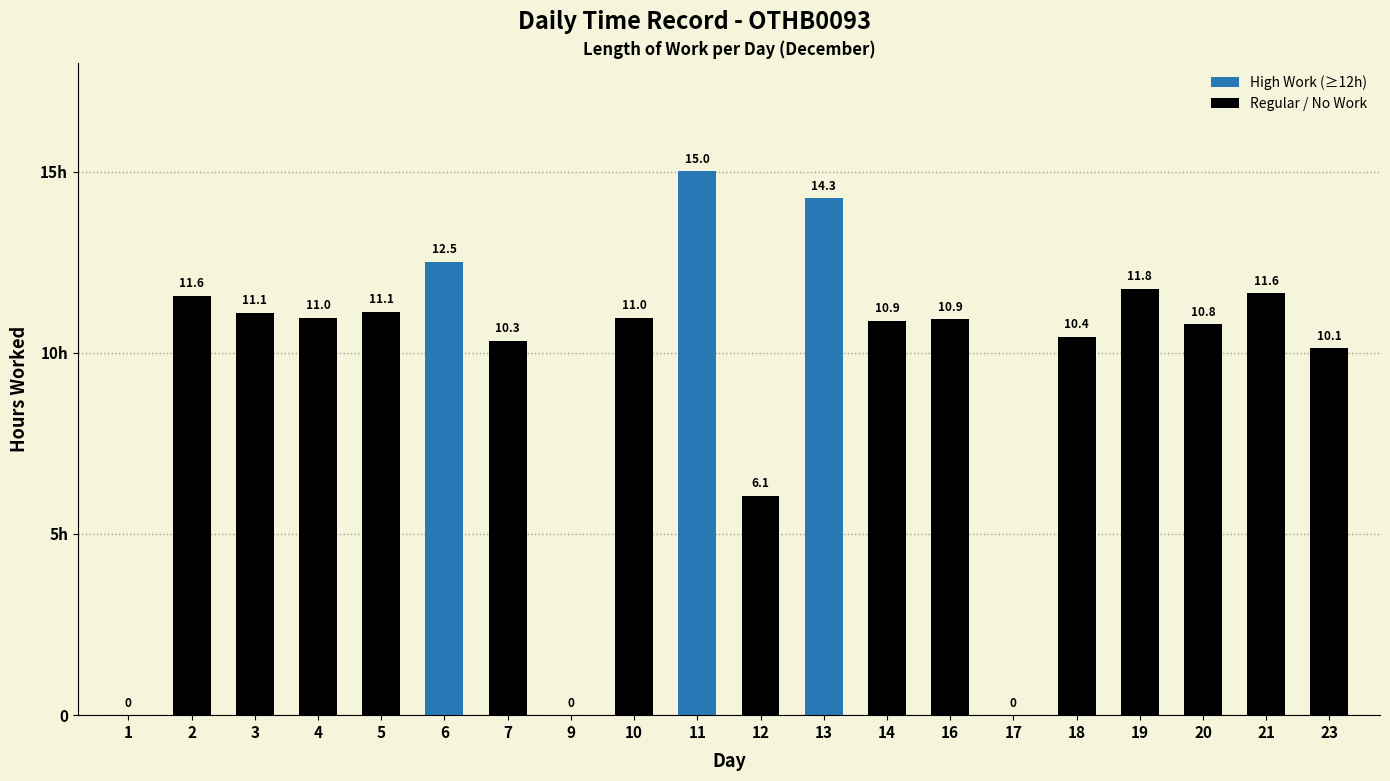

List the labels in order of value, largest first.

11, 13, 6, 19, 21, 2, 5, 3, 4, 10, 16, 14, 20, 18, 7, 23, 12, 1, 9, 17